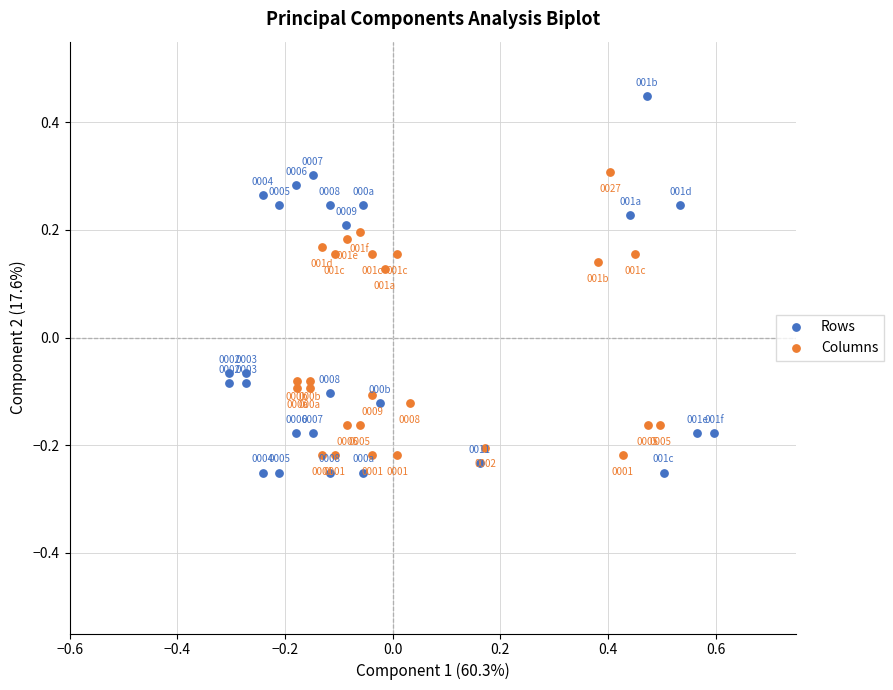

Which series has the widest spread of Y values?

Rows